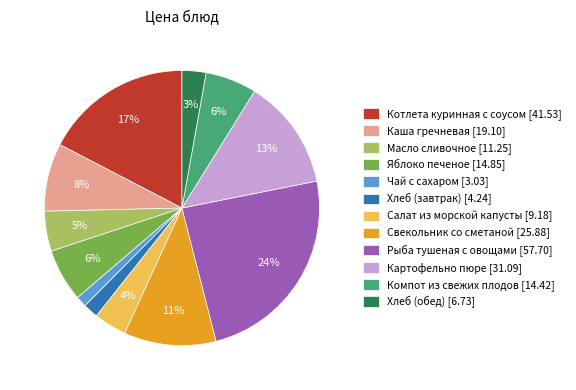

To the nearest percent, what is the difference between the largest and smallest slice percentages?

23%